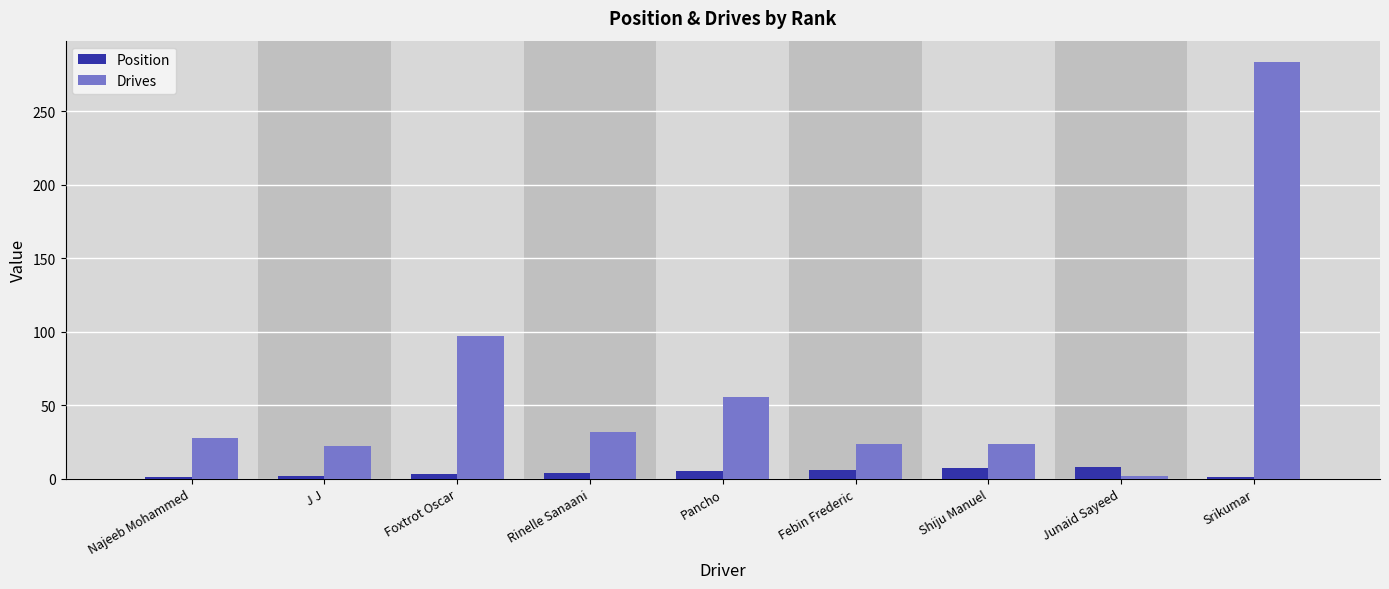

Count the Position values in the range 2 to 6.

5